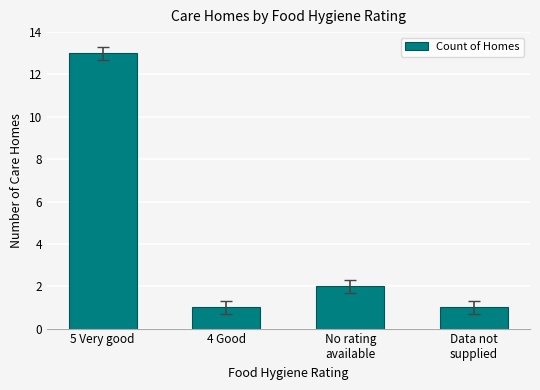

What is the change in value from 5 Very good to 4 Good?

-12